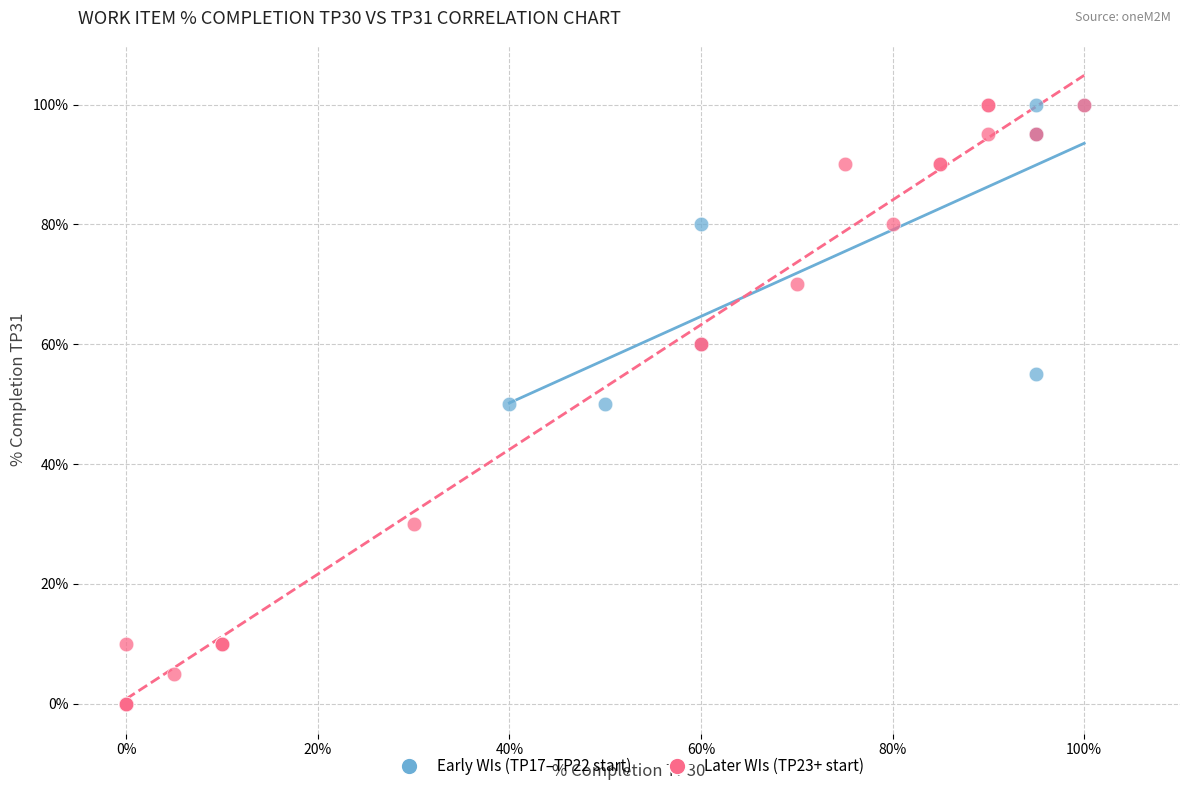

What are all the series names shown in the legend?

Early WIs (TP17–TP22 start), Later WIs (TP23+ start)